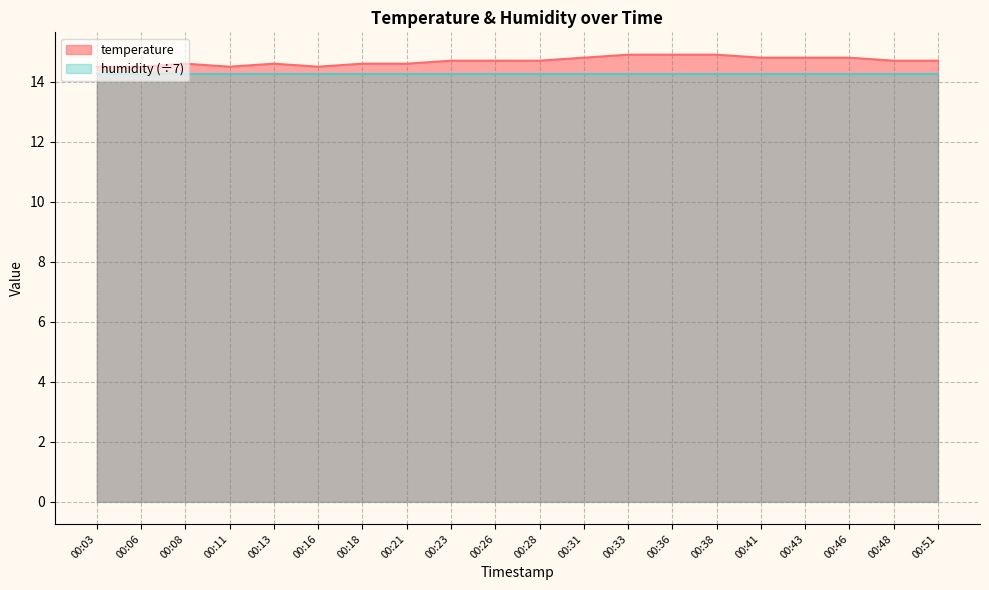

What is the value of the 12th point from the left?

14.8